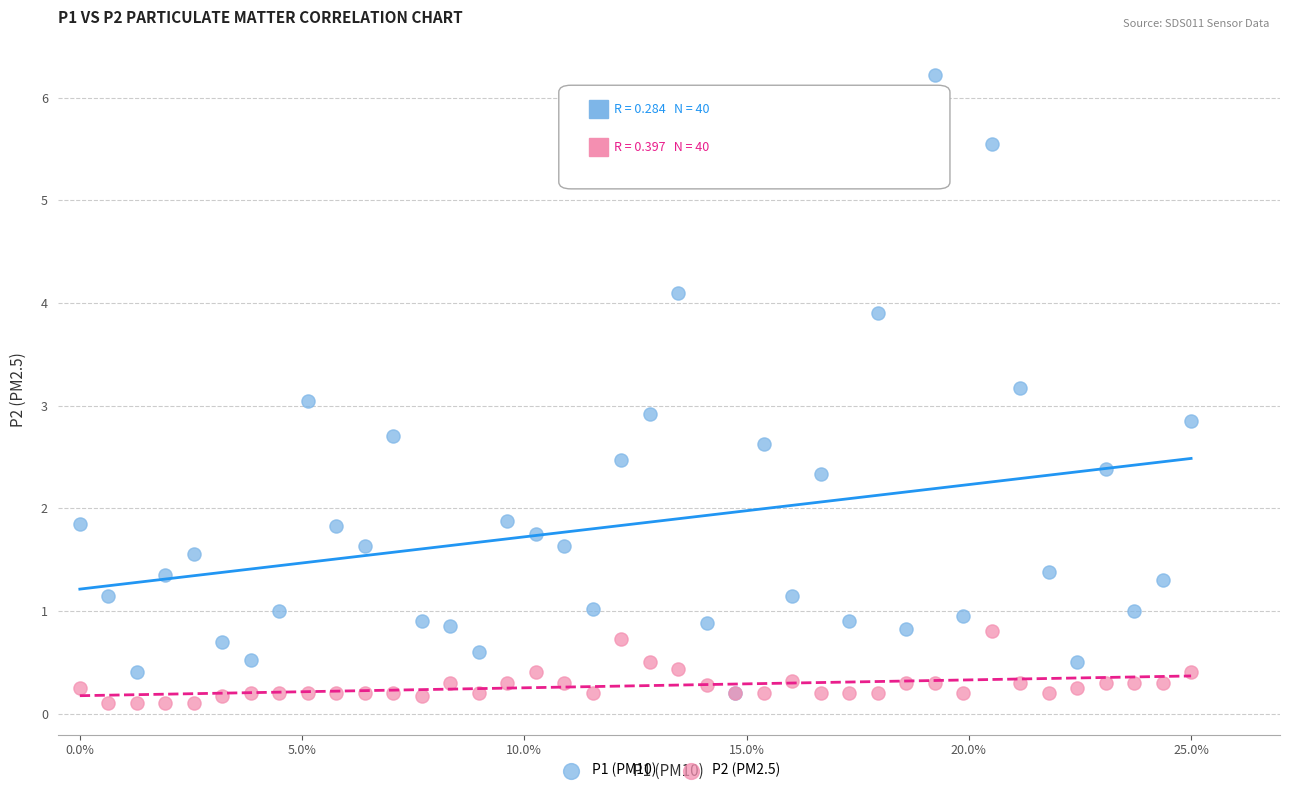

What are all the series names shown in the legend?

P1 (PM10), P2 (PM2.5)